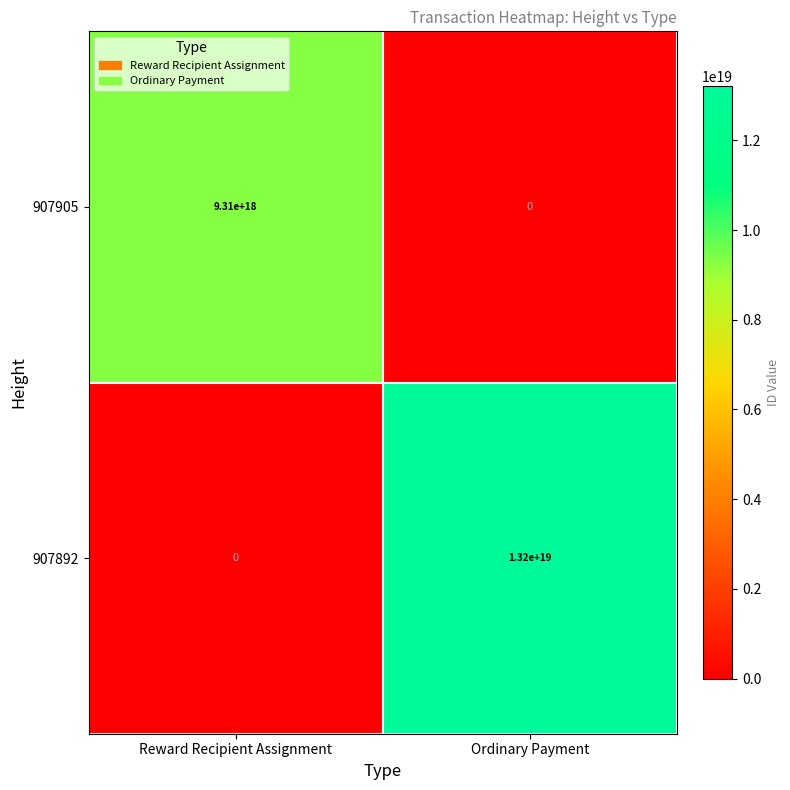

List the series in order of their peak value, highest first.

907892, 907905